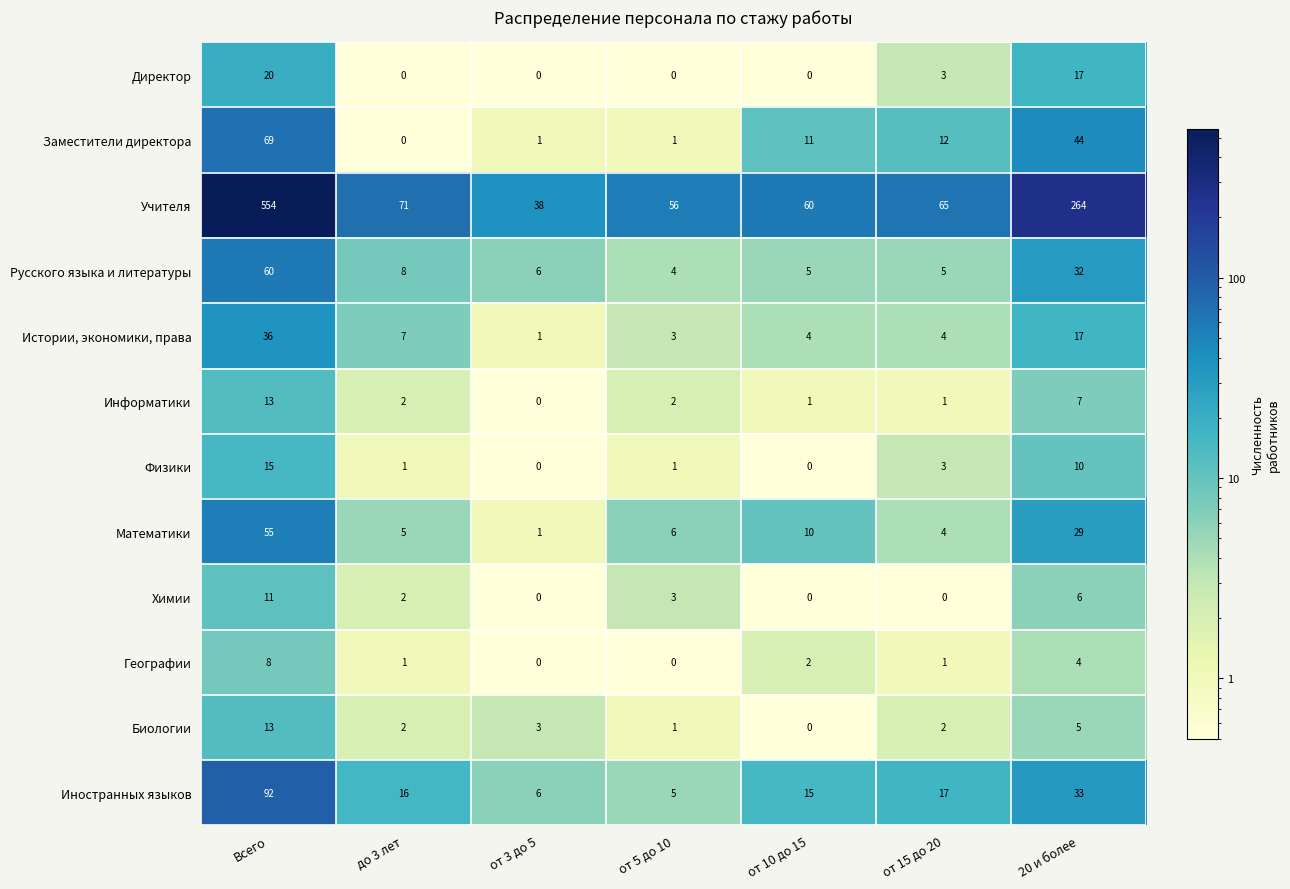

Is it true that Географии equals 2 at от 10 до 15?

True